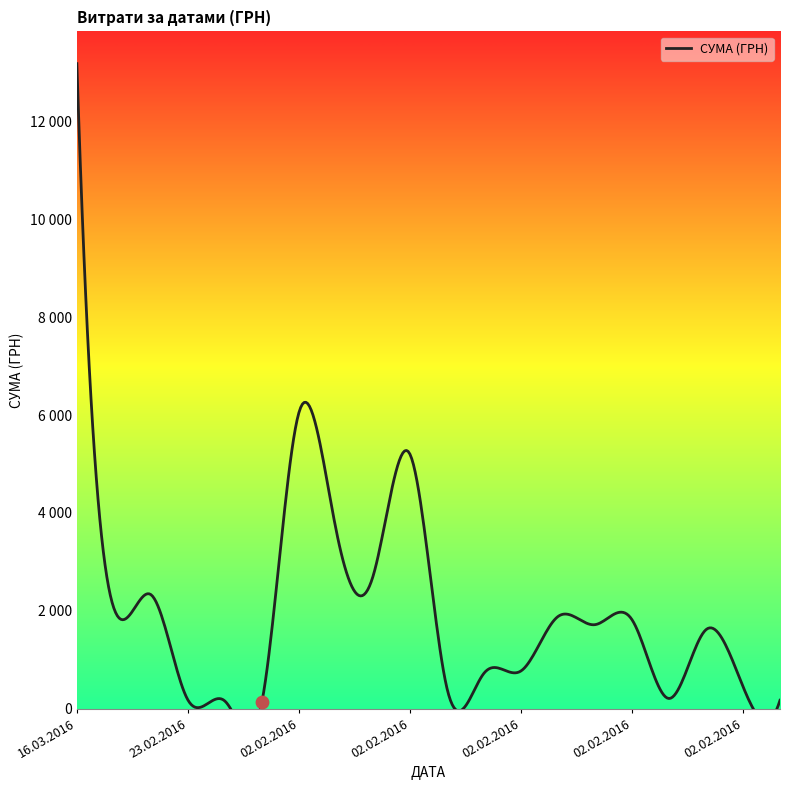

Between 02.02.2016 and 02.02.2016, which is larger?

02.02.2016